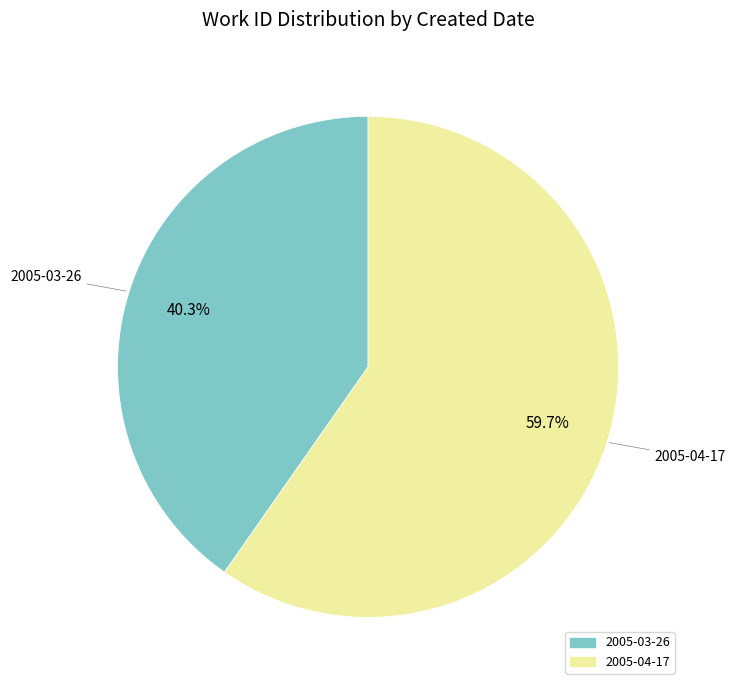

Do 2005-04-17 and 2005-03-26 together represent more than half of the pie?

Yes